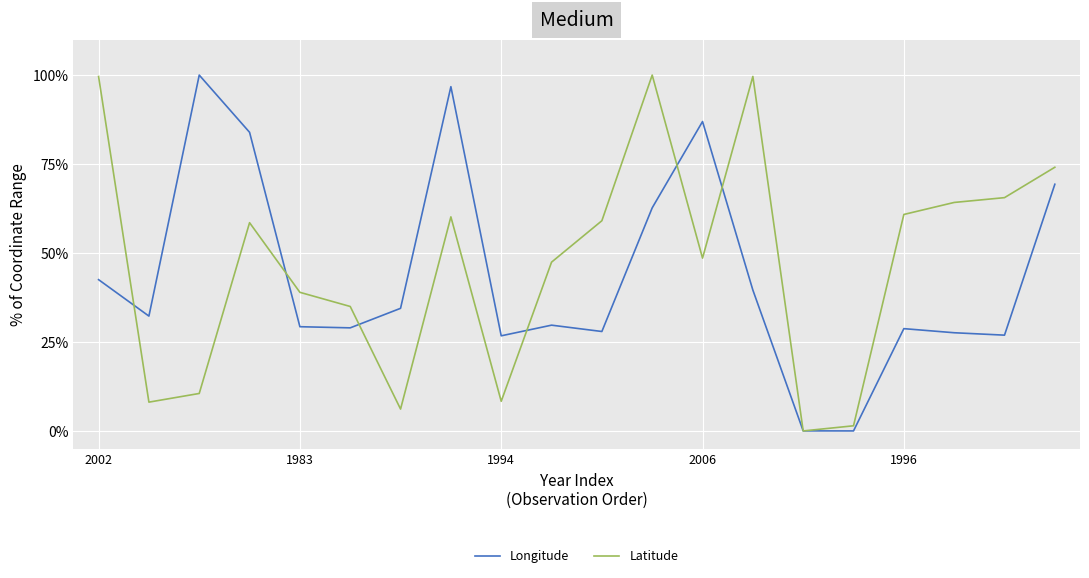

What is the maximum value for Longitude?

100.0